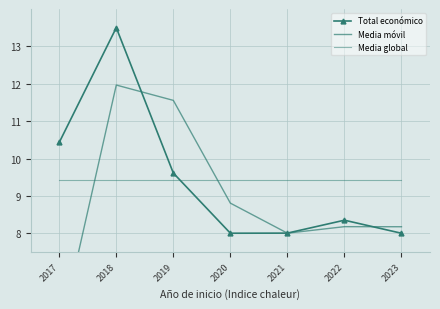

Reading left to right, extract all data points from this chart.

Total económico: 10.4	13.5	9.6	8.0	8.0	8.3	8.0
Media móvil: 5.2	12.0	11.6	8.8	8.0	8.2	8.2
Media global: 9.4	9.4	9.4	9.4	9.4	9.4	9.4